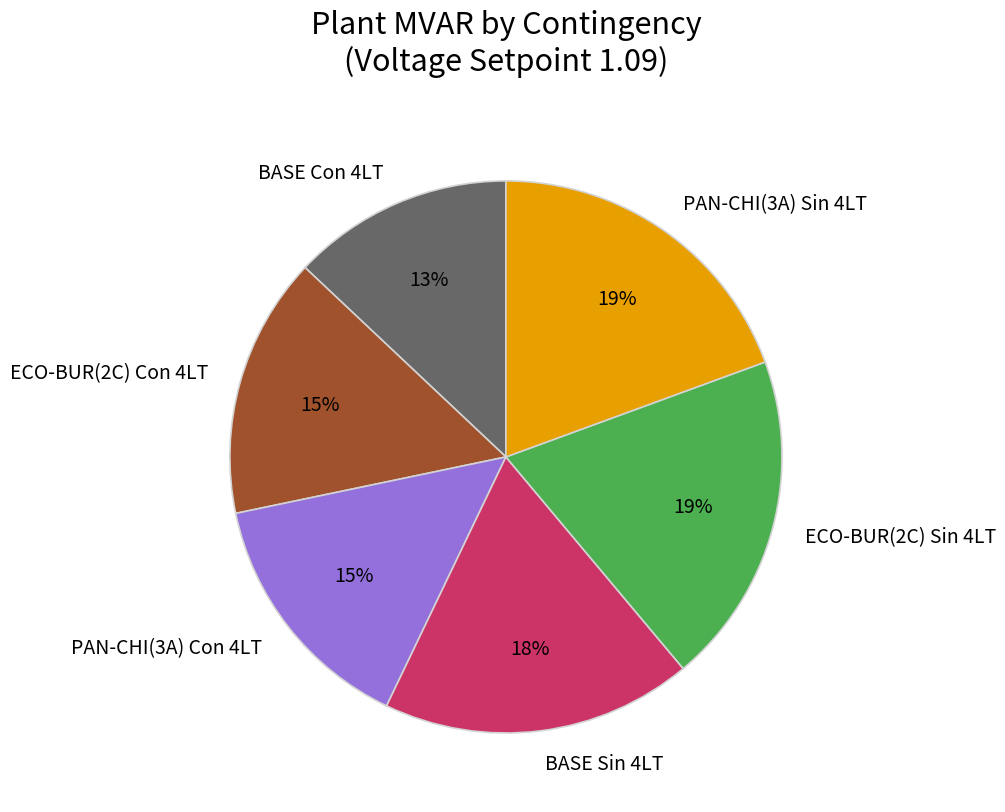

What is the ratio of the value at ECO-BUR(2C) Sin 4LT to the value at BASE Con 4LT?

1.5